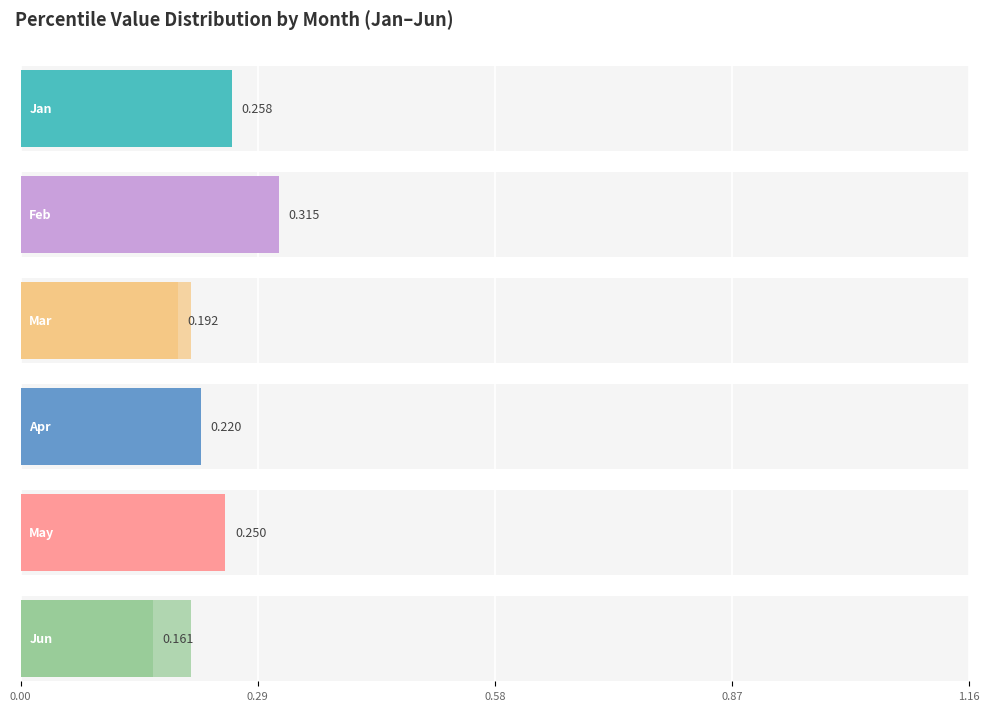

Is it true that Mar equals 0.1 at pct35?

True